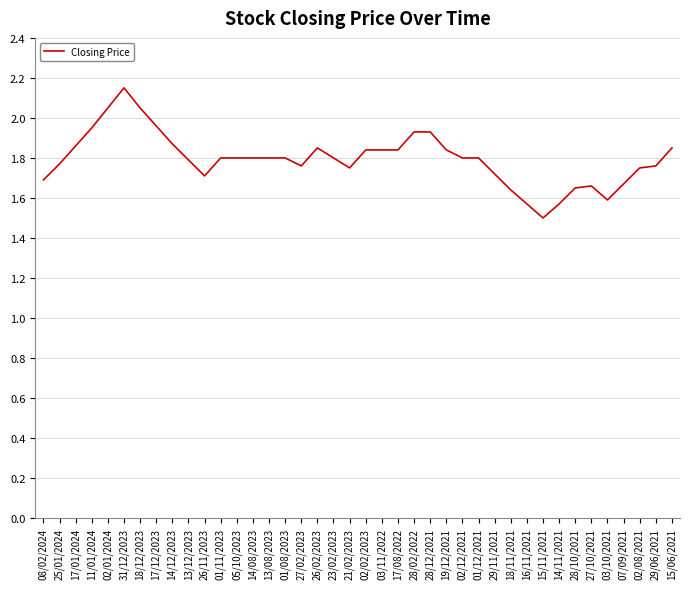

The chart shows a value of 1.8 at 13/08/2023. True or false?

True